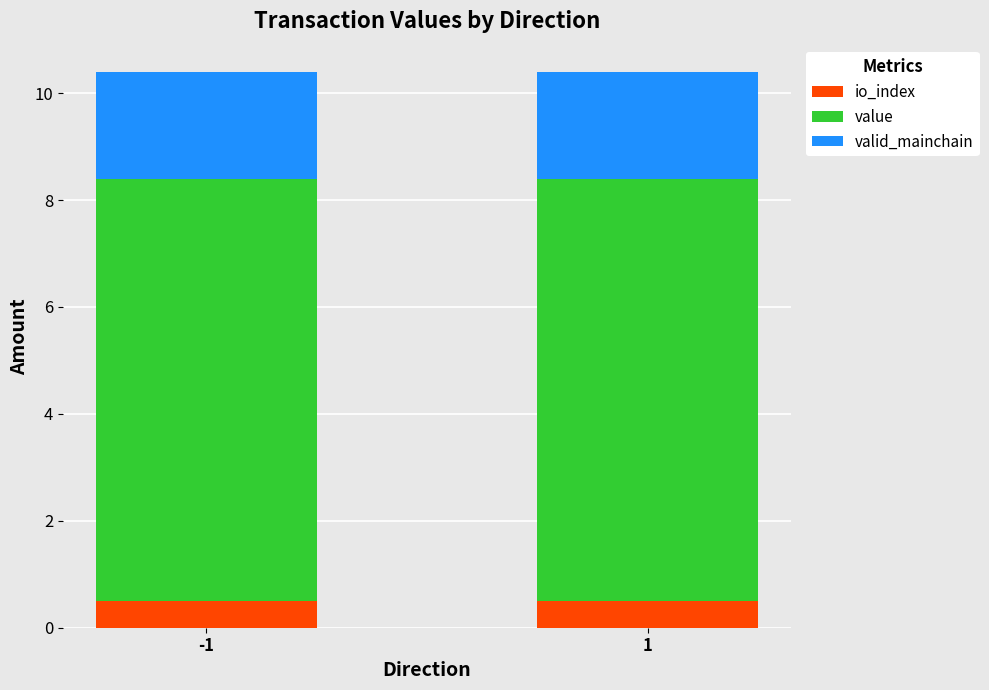

How many series are shown in this chart?

3